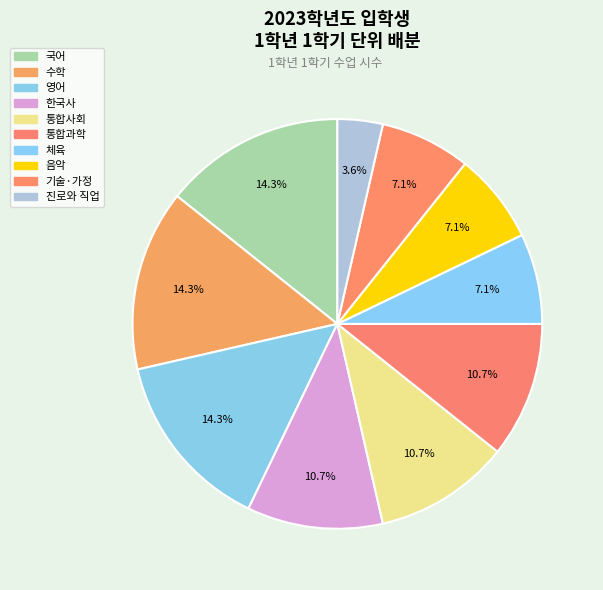

What percentage is NOT represented by 기술·가정?

92.9%